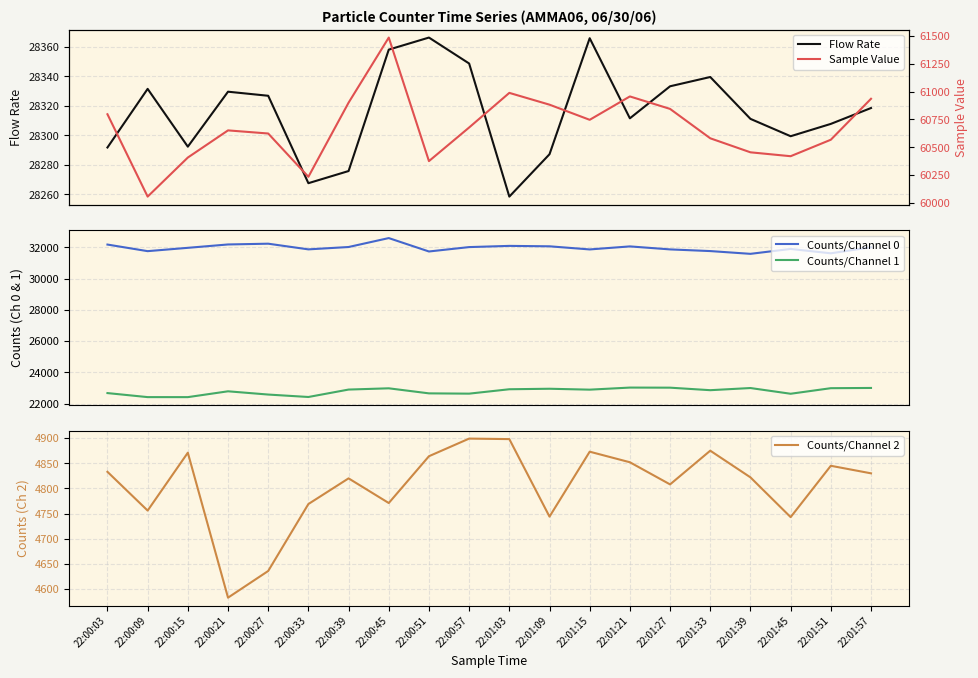

The Counts/Channel 1 series shows 22863.0 at 22:01:33. True or false?

True